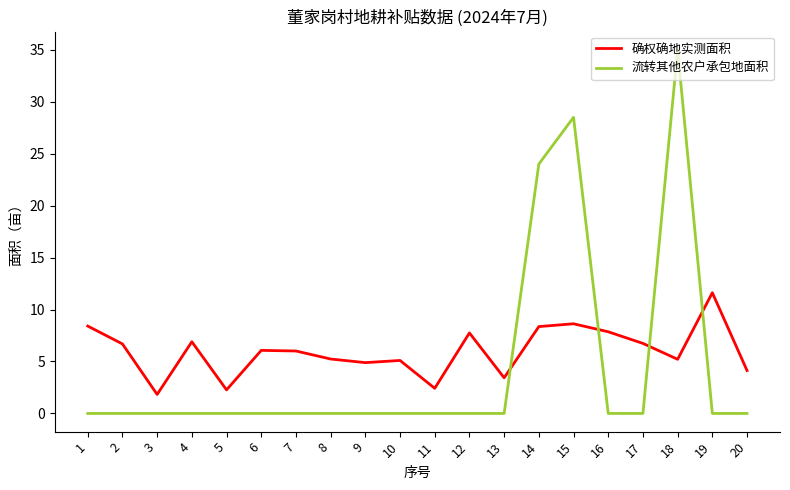

The 流转其他农户承包地面积 series shows 14.3 at 10. True or false?

False